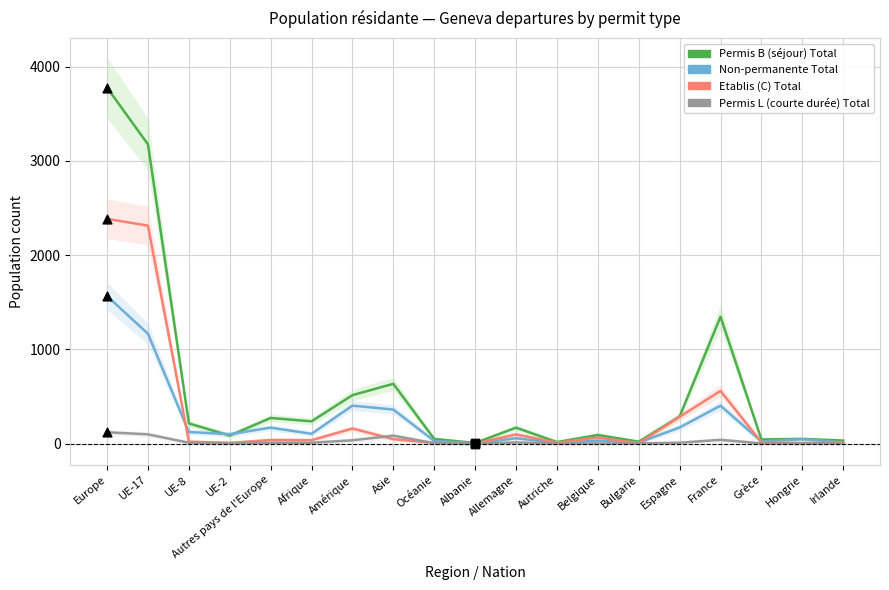

At which category is the sum across all series the highest?

Europe